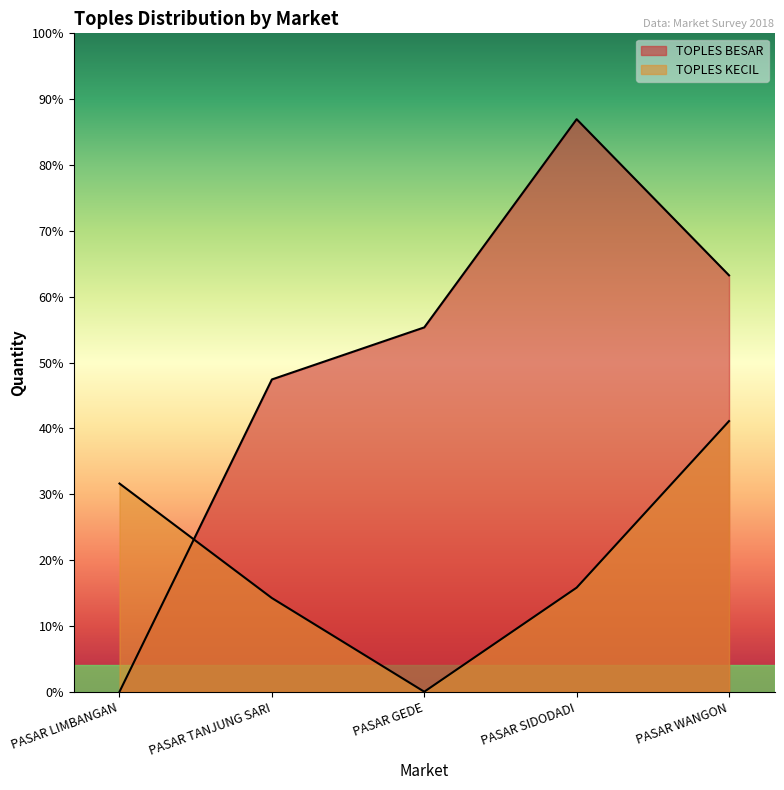

List the labels in order of TOPLES KECIL value, largest first.

PASAR WANGON, PASAR LIMBANGAN, PASAR SIDODADI, PASAR TANJUNG SARI, PASAR GEDE